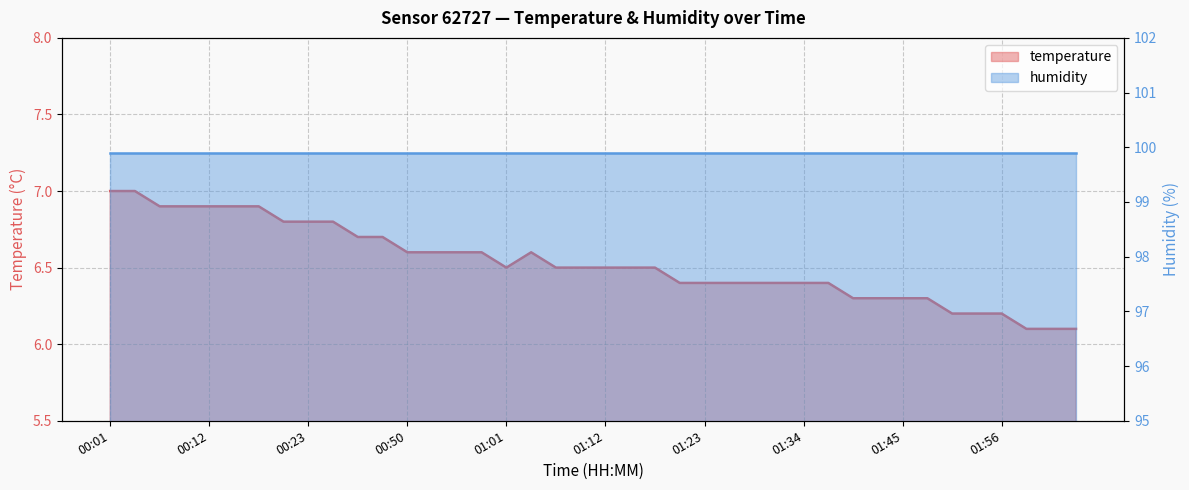

Where is the first local maximum?

01:03